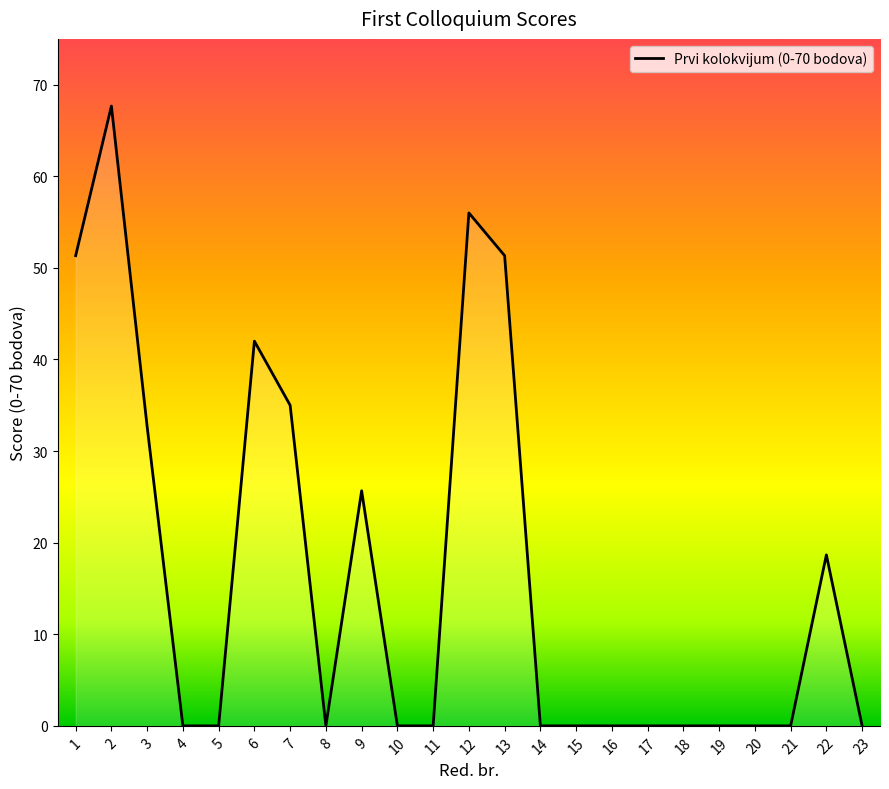

How many lines are shown in the chart?

1